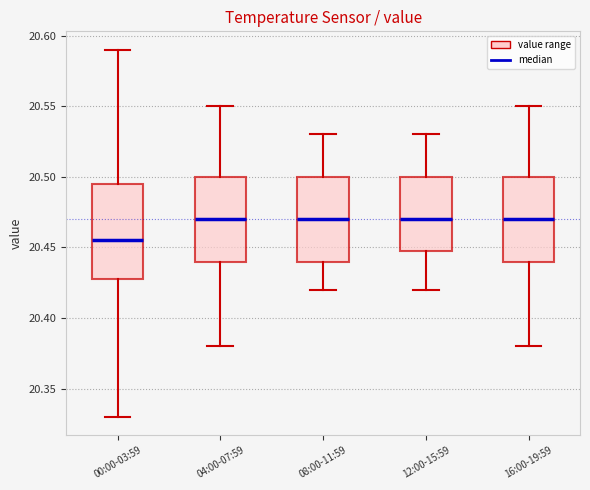

Reading left to right, transcribe this box plot: for each box, give where its median line is, the range the box spans, and where its two whiskers end, as read against the y-axis. The values are not printed on the chart, so give them approximately, as read against the axis.

00:00-03:59: median 20.455, box 20.430 to 20.495, whiskers 20.330 to 20.590
04:00-07:59: median 20.470, box 20.440 to 20.500, whiskers 20.380 to 20.550
08:00-11:59: median 20.470, box 20.440 to 20.500, whiskers 20.420 to 20.530
12:00-15:59: median 20.470, box 20.450 to 20.500, whiskers 20.420 to 20.530
16:00-19:59: median 20.470, box 20.440 to 20.500, whiskers 20.380 to 20.550